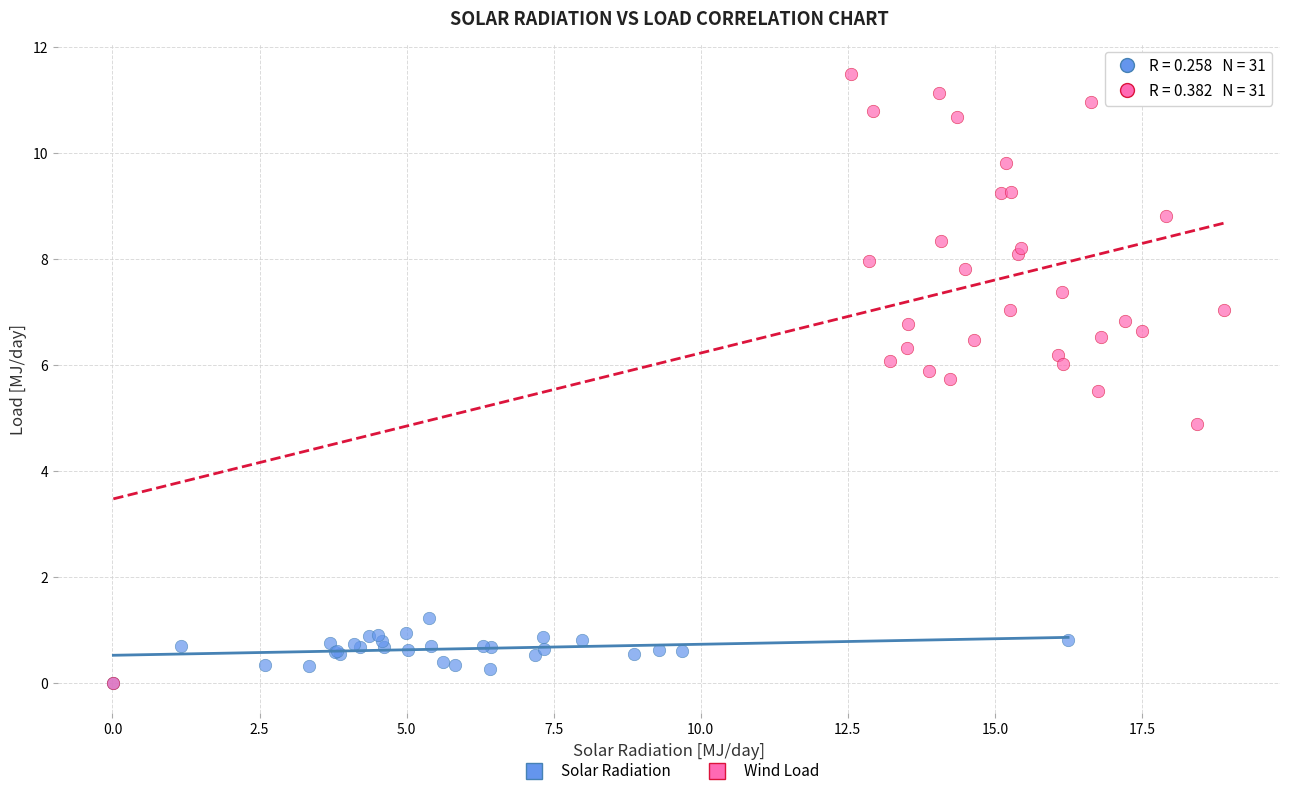

Which series has the widest spread of Y values?

Wind Load